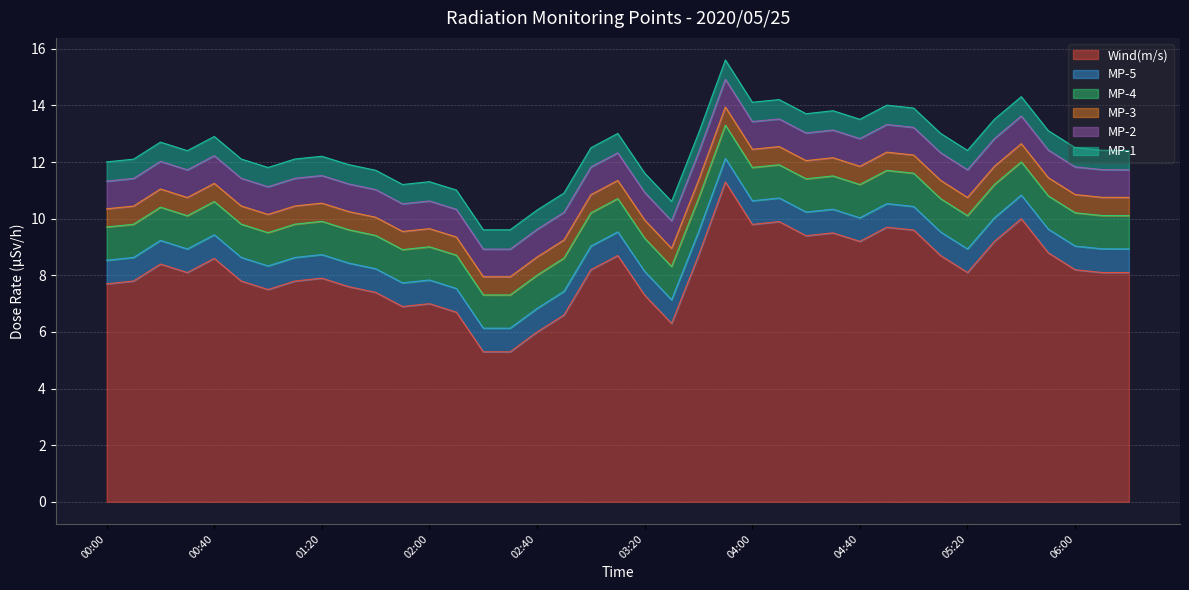

How many interior local peaks does the MP-2 series have?

8